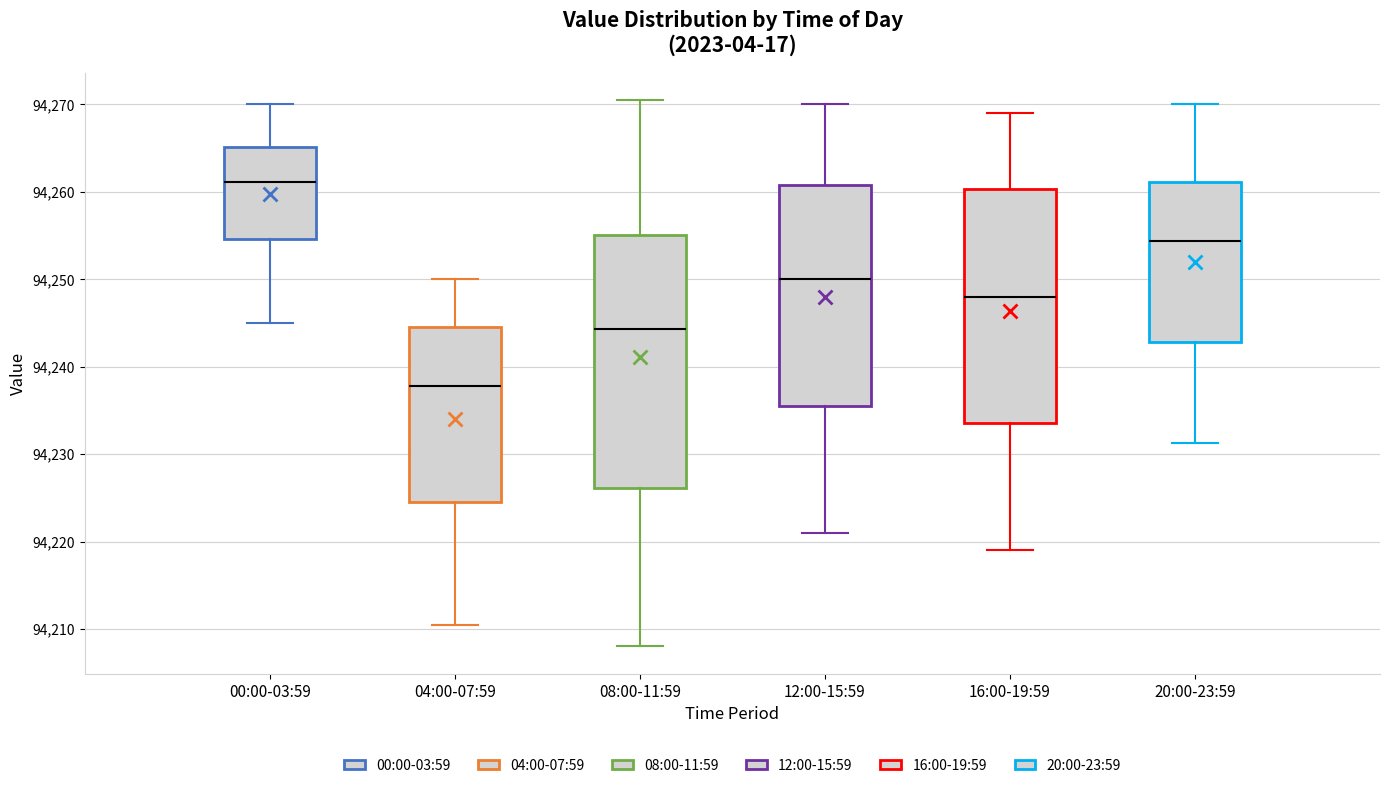

Reading left to right, read every box against the y-axis: the position of its median line, the range the box covers, and the ends of its whiskers. The values are not printed on the chart, so give them approximately, as read against the axis.

00:00-03:59: median 94261, box 94255 to 94265, whiskers 94245 to 94270
04:00-07:59: median 94238, box 94225 to 94244, whiskers 94211 to 94250
08:00-11:59: median 94244, box 94226 to 94255, whiskers 94208 to 94271
12:00-15:59: median 94250, box 94236 to 94261, whiskers 94221 to 94270
16:00-19:59: median 94248, box 94234 to 94260, whiskers 94219 to 94269
20:00-23:59: median 94254, box 94243 to 94261, whiskers 94231 to 94270